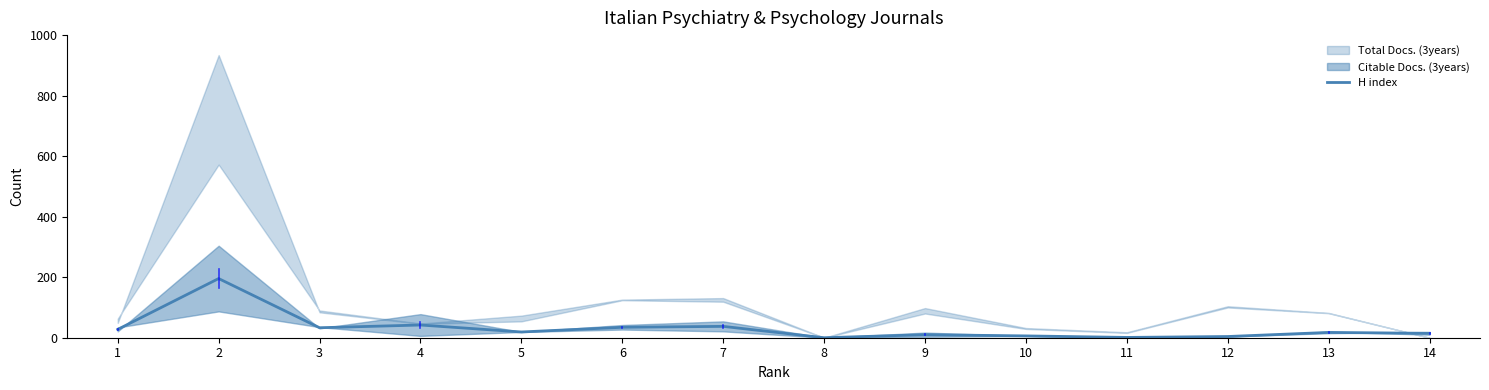

What is the difference between the values at 7 and 3?

4.5